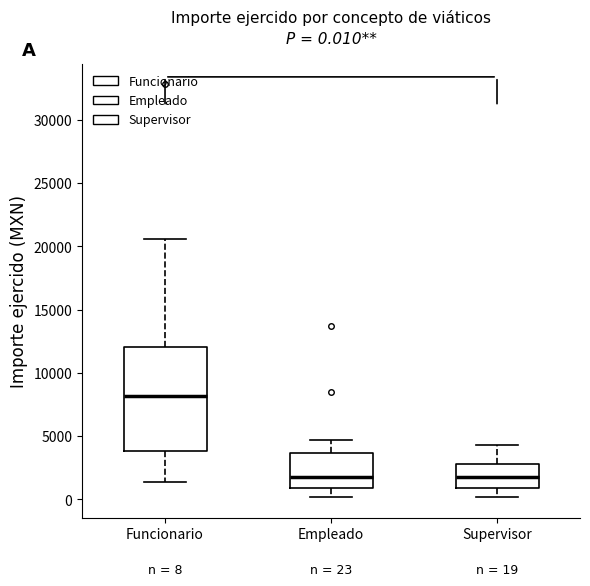

Which box is the tallest, from its lower edge to its upper edge?

Funcionario